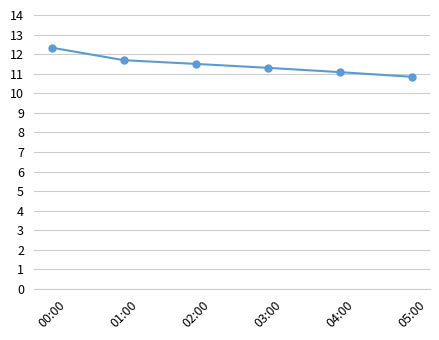

True or false: the data shows 11.3 at 03:00.

True